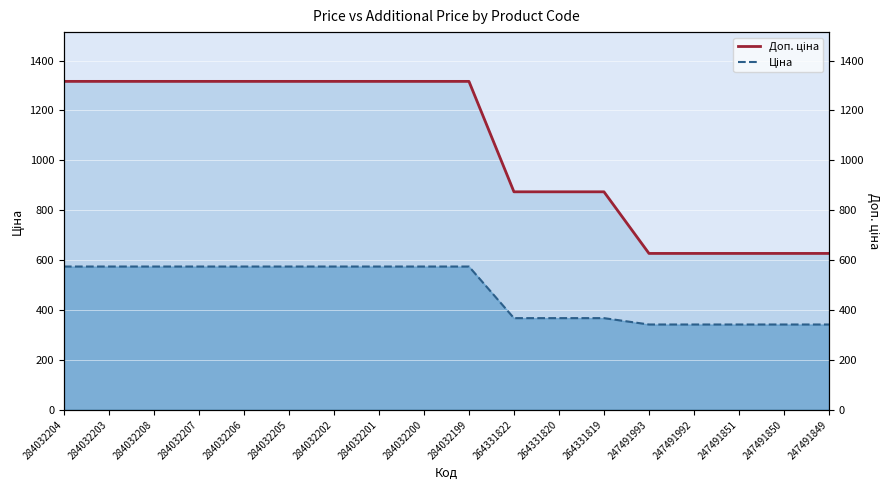

At how many categories does at least one series exceed 937?

10